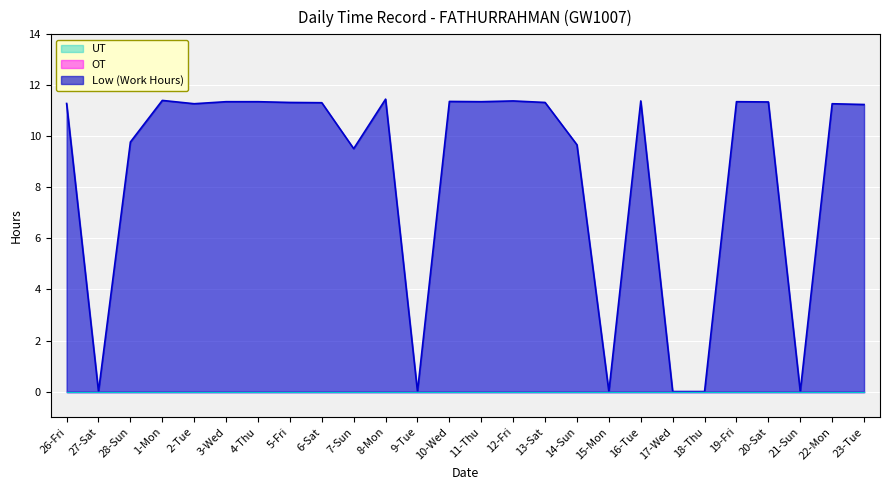

What is the label of the 22nd point from the left?

19-Fri